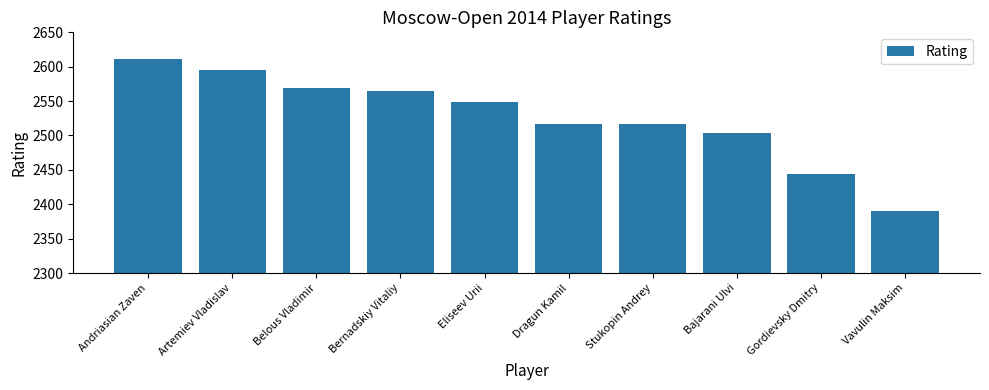

How many categories are shown in the chart?

10